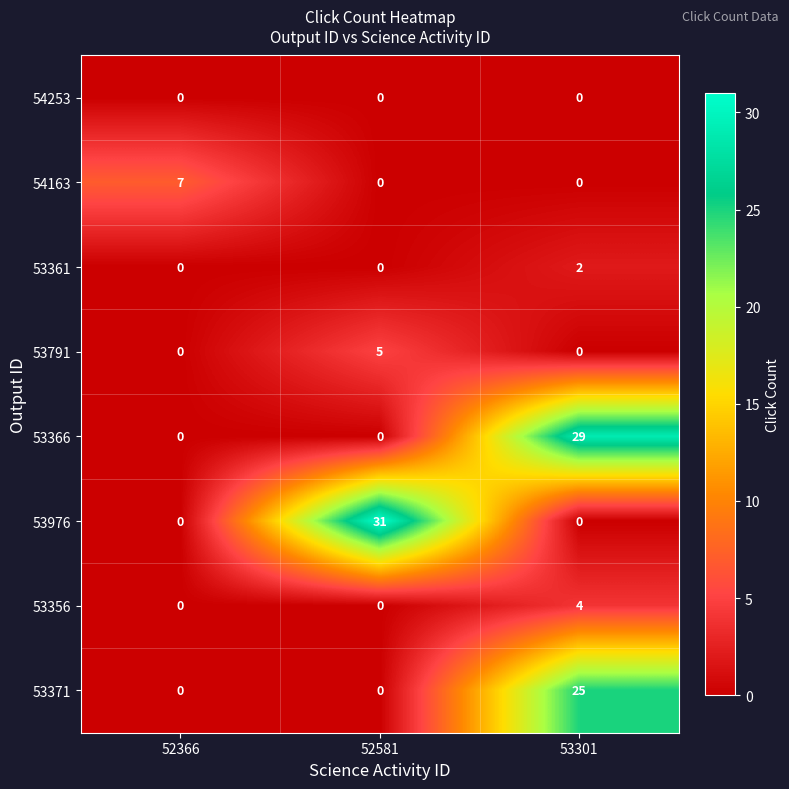

Which series has the largest total across all categories?

53976